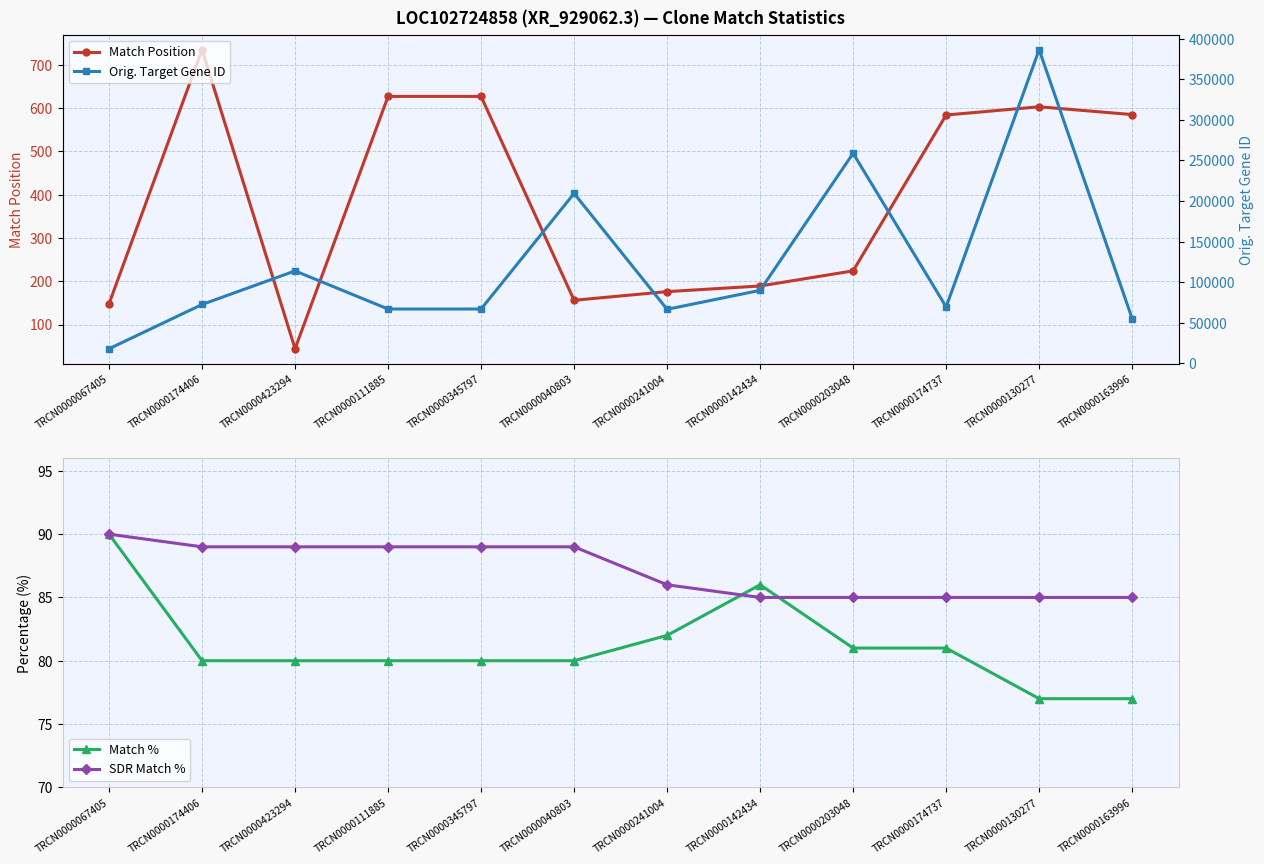

Reading left to right, transcribe all the data shown in this chart.

Match Position: 148	735	44	627	627	156	176	189	224	584	603	585
Match %: 90	80	80	80	80	80	82	86	81	81	77	77
SDR Match %: 90	89	89	89	89	89	86	85	85	85	85	85
Orig. Target Gene ID: 17858	72446	113829	66861	66861	209387	66510	89886	258854	69504	386653	55018